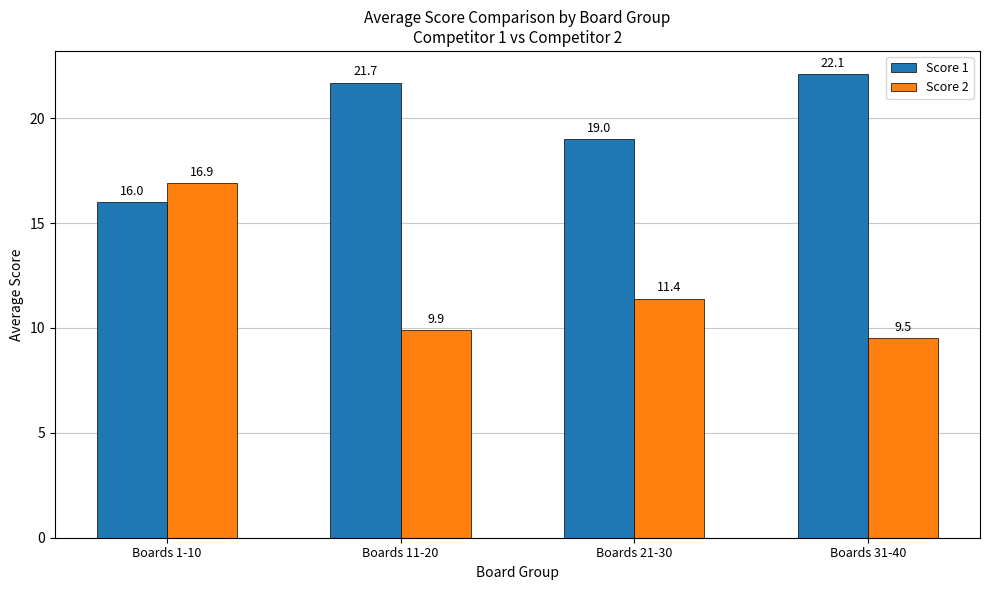

Which series has the largest total across all categories?

Score 1